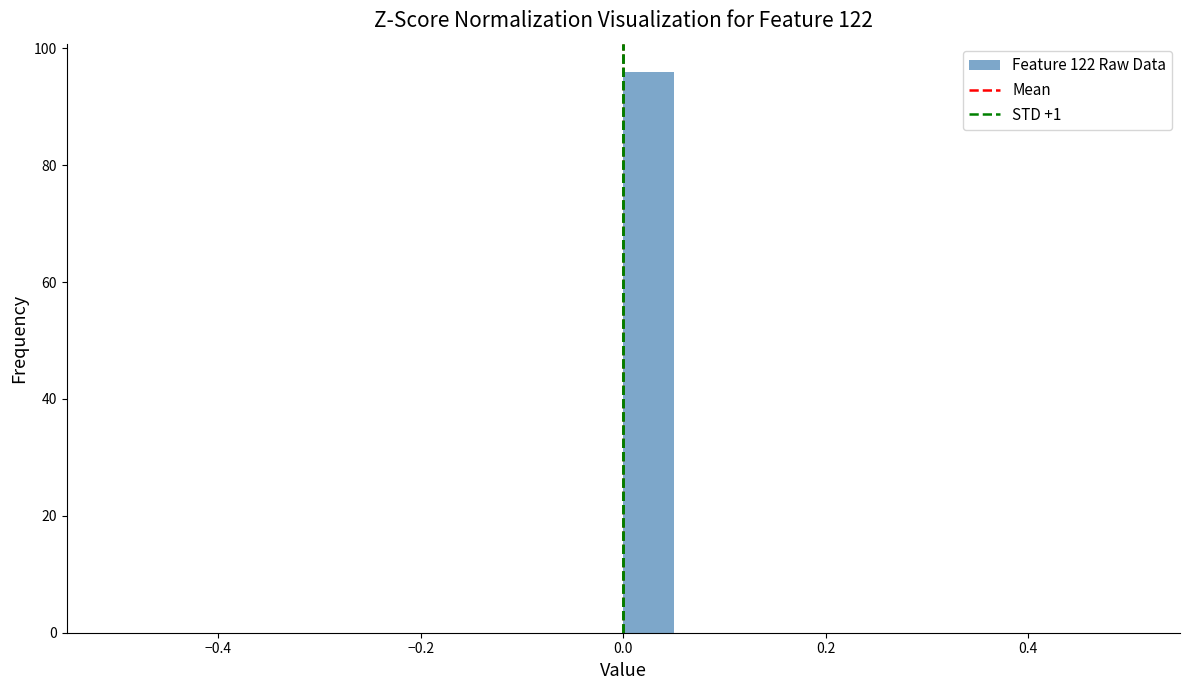

Read against the x-axis, roughly where is the centre of the tallest bar?

0.02